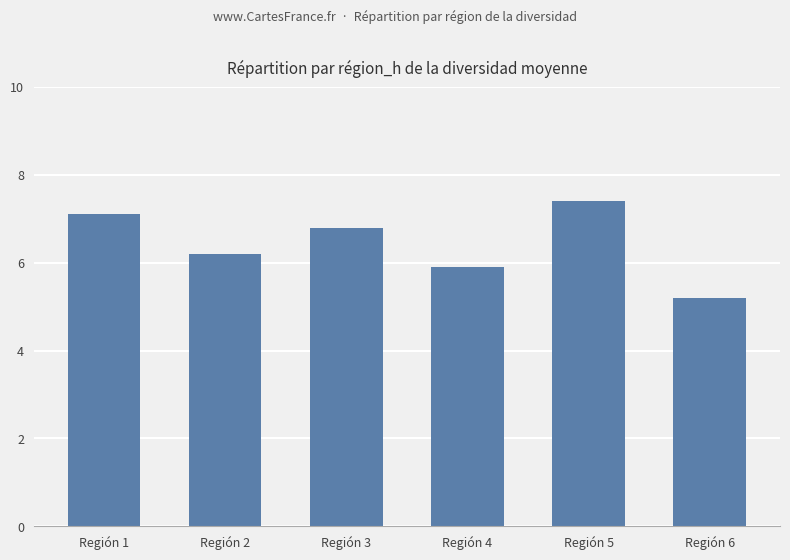

What is the change in value from Región 1 to Región 5?

+0.3